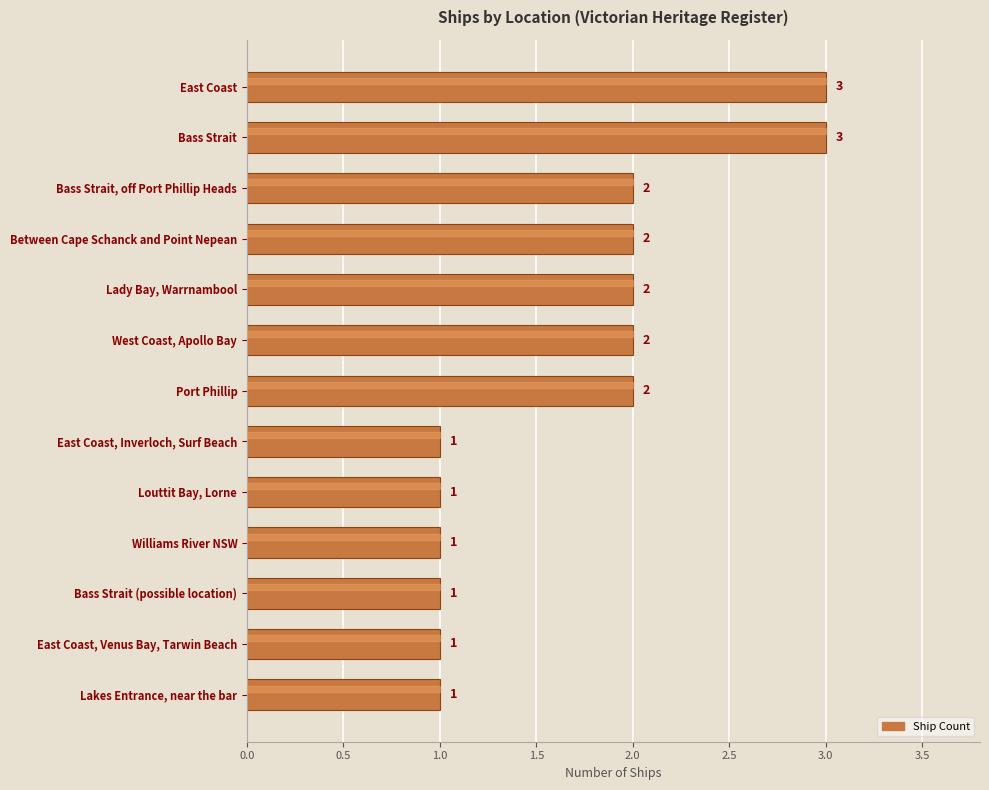

What is the difference between the maximum and second lowest values?

2